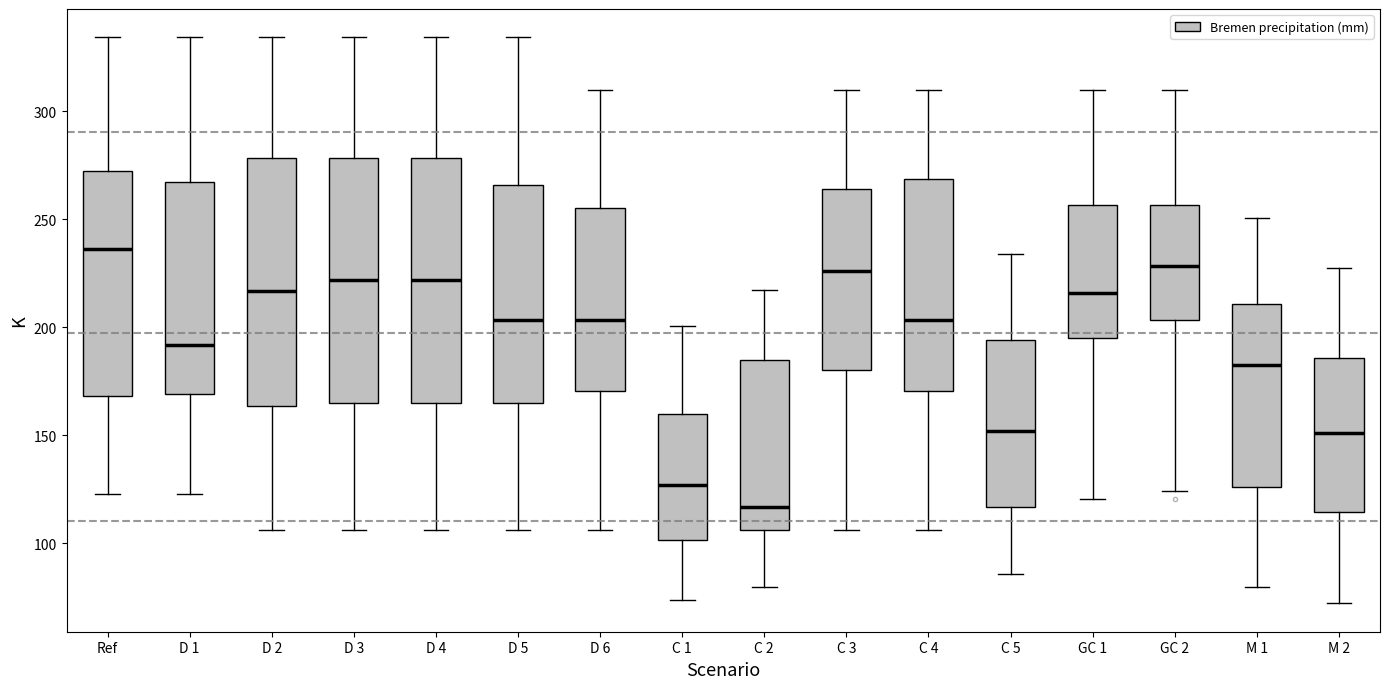

Reading left to right, read every box against the y-axis: the position of its median line, the range the box covers, and the ends of its whiskers. The values are not printed on the chart, so give them approximately, as read against the axis.

Ref: median 235, box 170 to 270, whiskers 125 to 335
D 1: median 190, box 170 to 265, whiskers 125 to 335
D 2: median 215, box 165 to 280, whiskers 105 to 335
D 3: median 220, box 165 to 280, whiskers 105 to 335
D 4: median 220, box 165 to 280, whiskers 105 to 335
D 5: median 205, box 165 to 265, whiskers 105 to 335
D 6: median 205, box 170 to 255, whiskers 105 to 310
C 1: median 125, box 100 to 160, whiskers 75 to 200
C 2: median 115, box 105 to 185, whiskers 80 to 215
C 3: median 225, box 180 to 265, whiskers 105 to 310
C 4: median 205, box 170 to 270, whiskers 105 to 310
C 5: median 150, box 115 to 195, whiskers 85 to 235
GC 1: median 215, box 195 to 255, whiskers 120 to 310
GC 2: median 230, box 205 to 255, whiskers 125 to 310
M 1: median 185, box 125 to 210, whiskers 80 to 250
M 2: median 150, box 115 to 185, whiskers 70 to 225